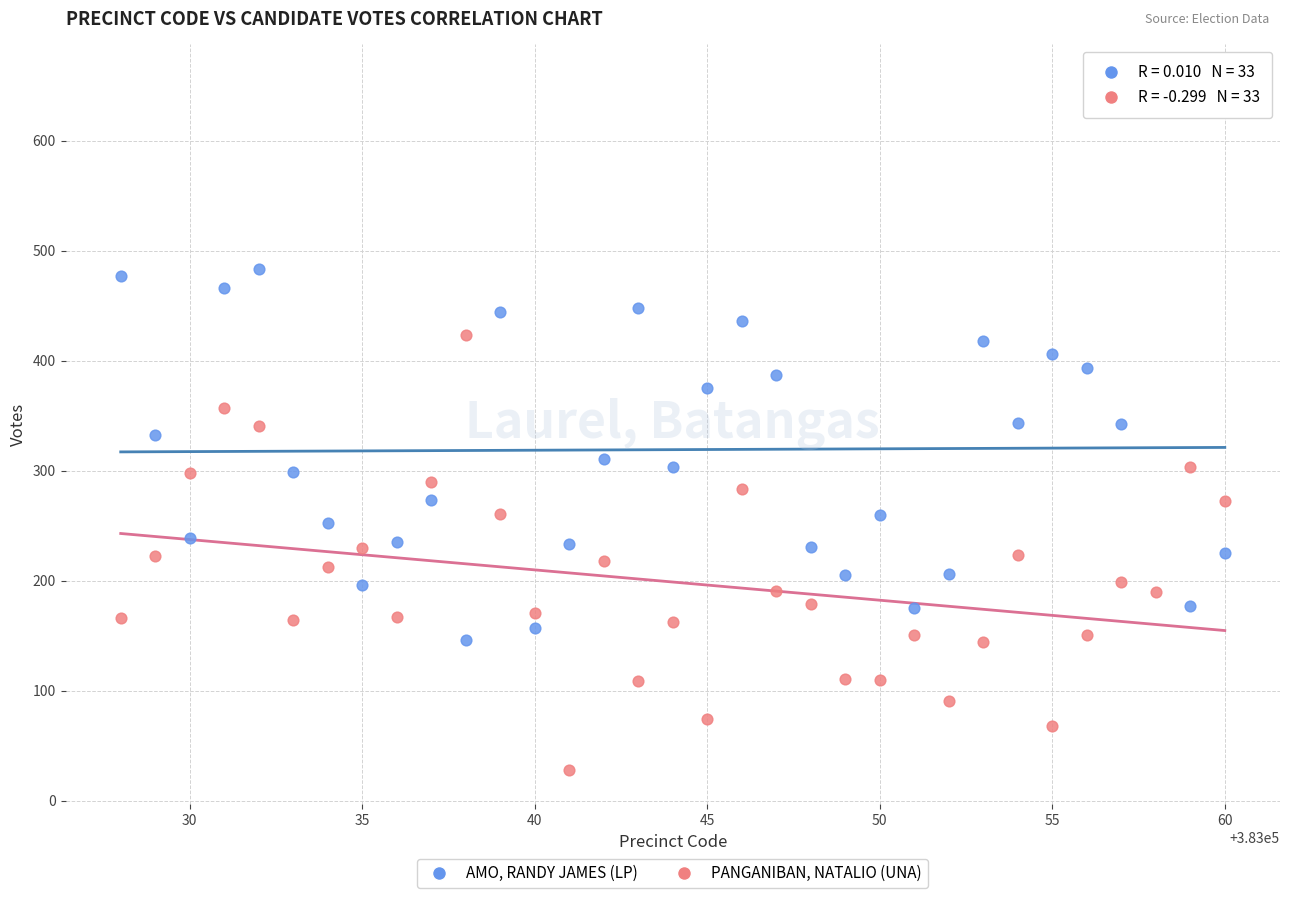

Which series has the largest Y range (max minus min)?

AMO, RANDY JAMES (LP)